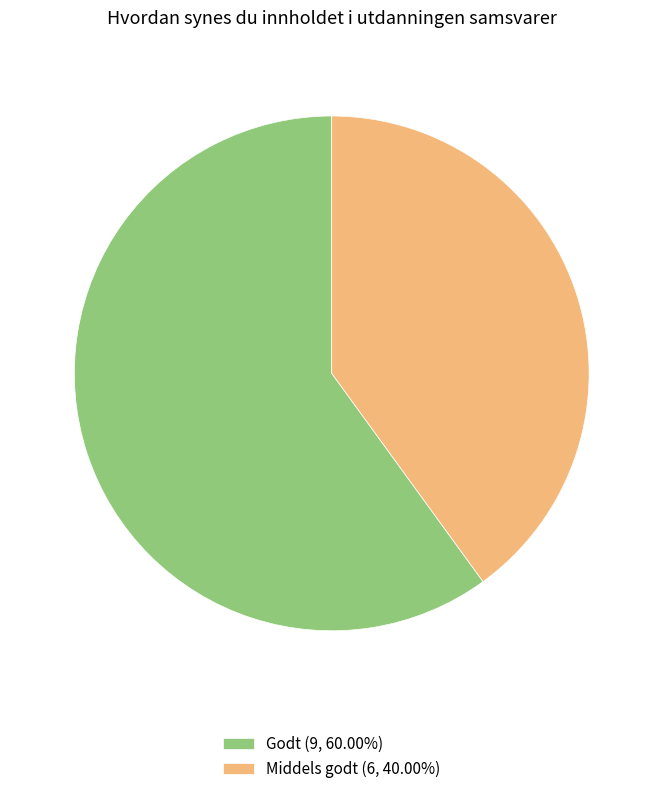

Does Godt (9, 60.00%) represent more than half of the total?

Yes